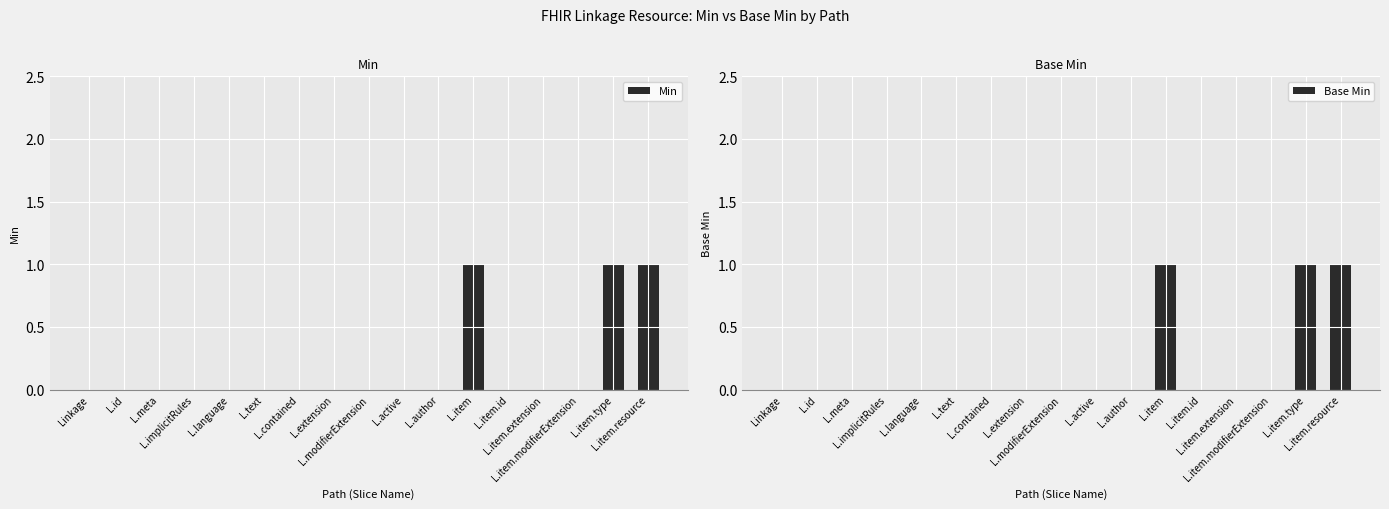

At which category is the sum across all series the highest?

L.item